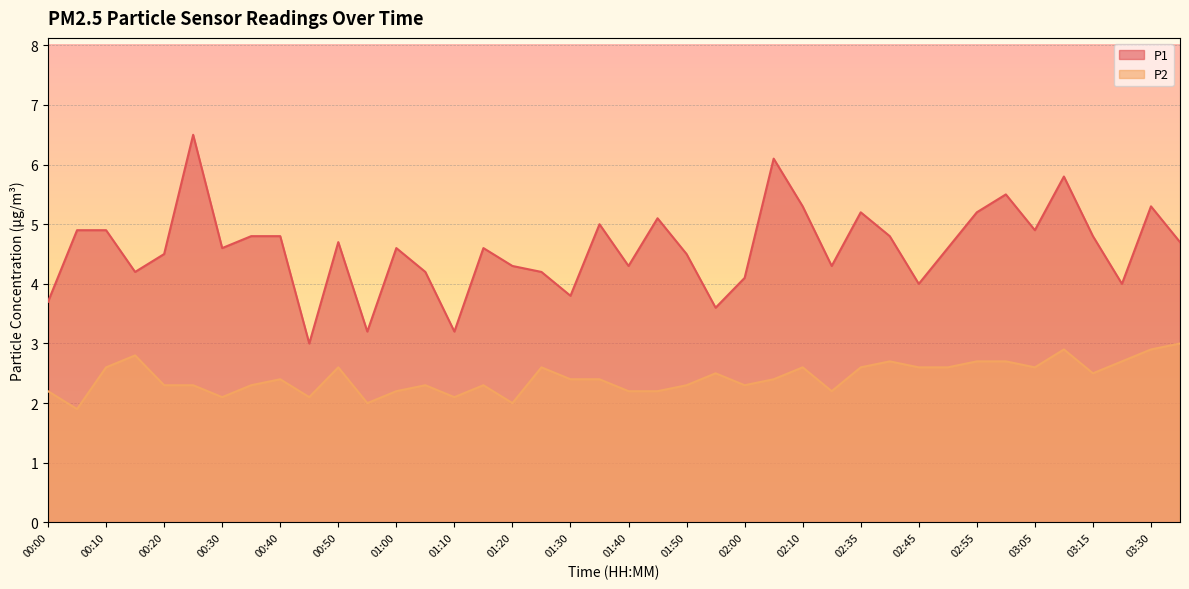

Between 02:00 and 02:05, which series saw the biggest shift?

P1